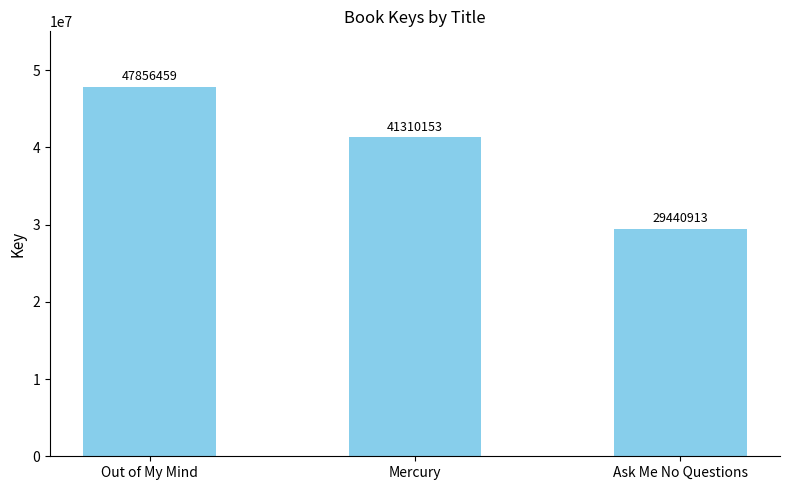

Reading left to right, list all the values displayed in this chart.

Out of My Mind=47856459	Mercury=41310153	Ask Me No Questions=29440913